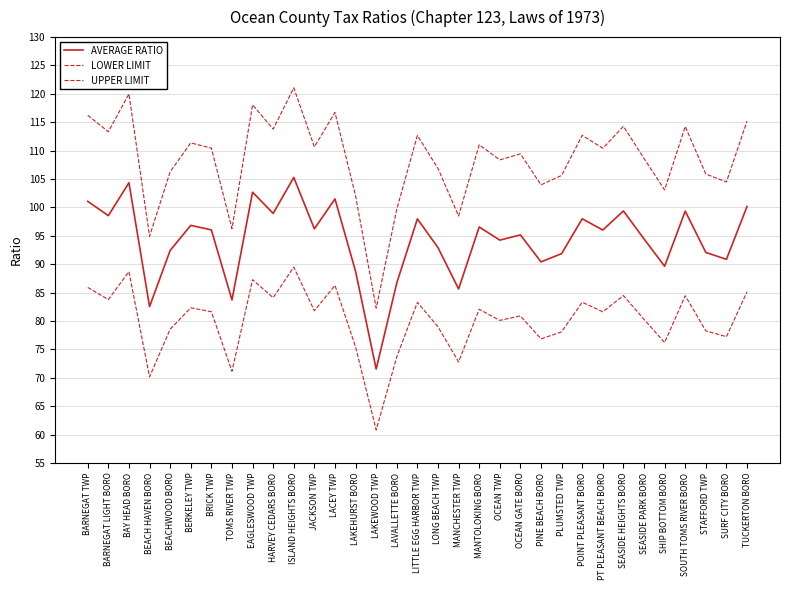

Where is the first local minimum for AVERAGE RATIO?

BARNEGAT LIGHT BORO